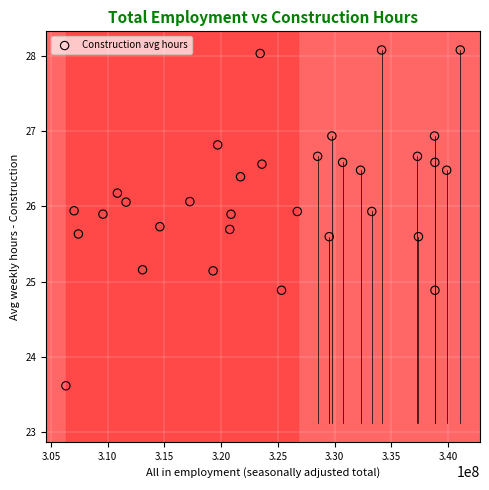

What is the range of Y values (max minus min)?

4.5